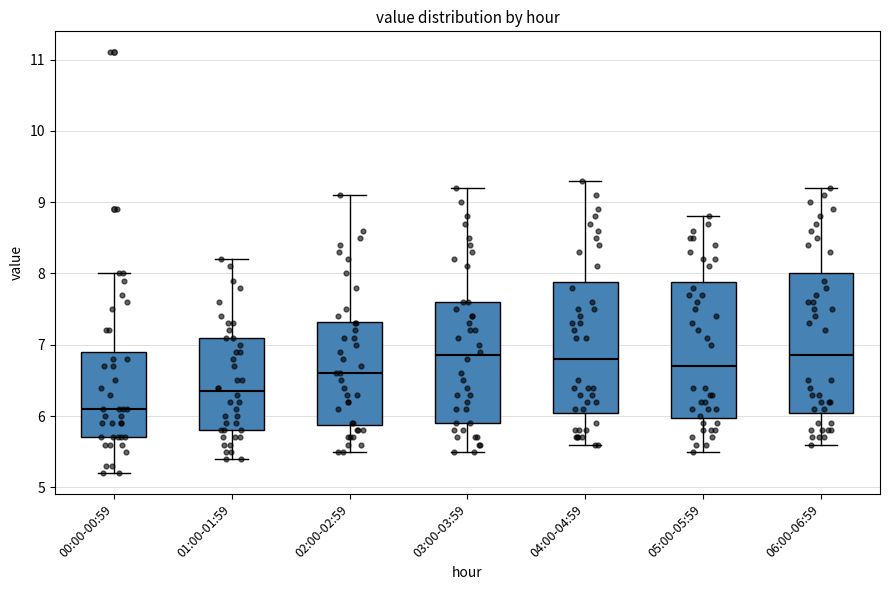

Which box has the lowest median line?

00:00-00:59